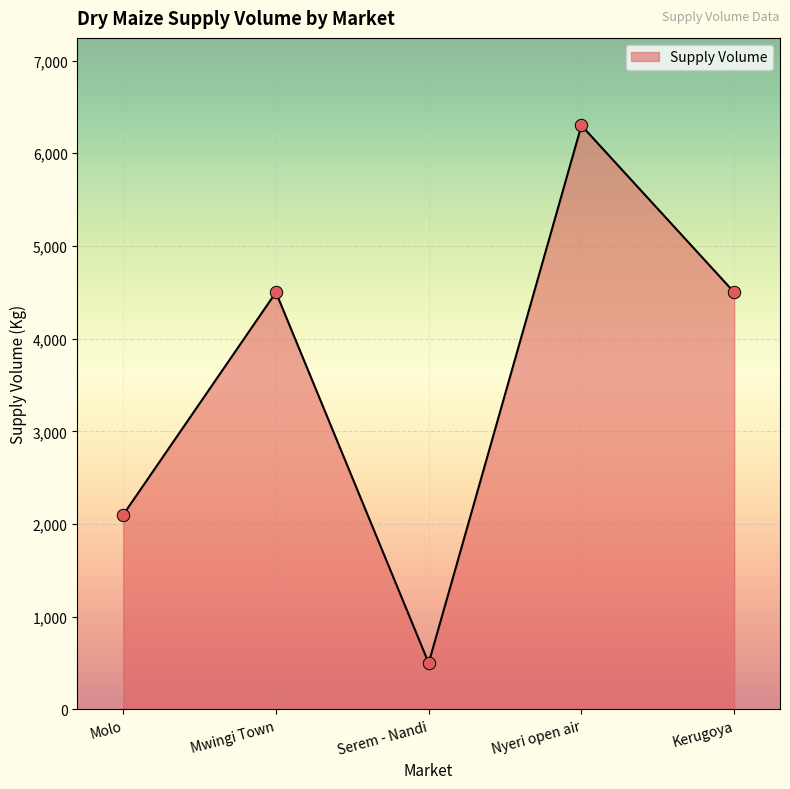

Approximately how many times larger is the value at Kerugoya compared to Mwingi Town?

1.0